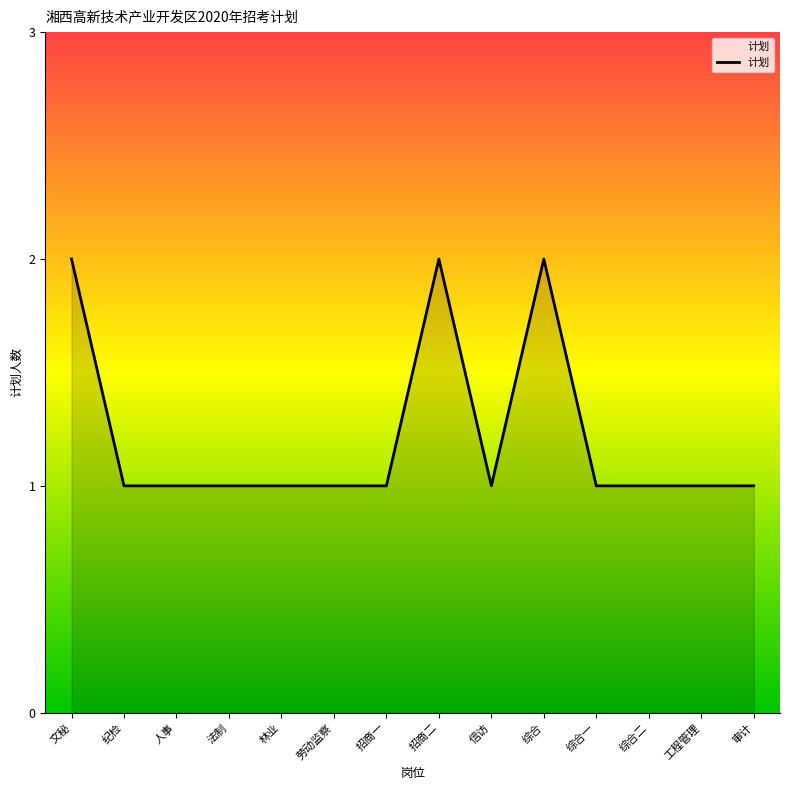

The chart shows a value of 2 at 人事. True or false?

False